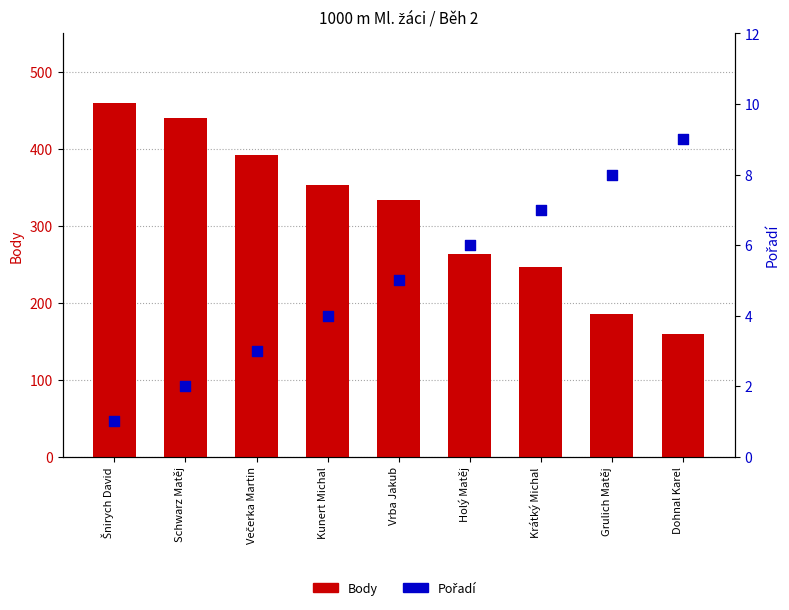

Which series has the largest Y range (max minus min)?

Body